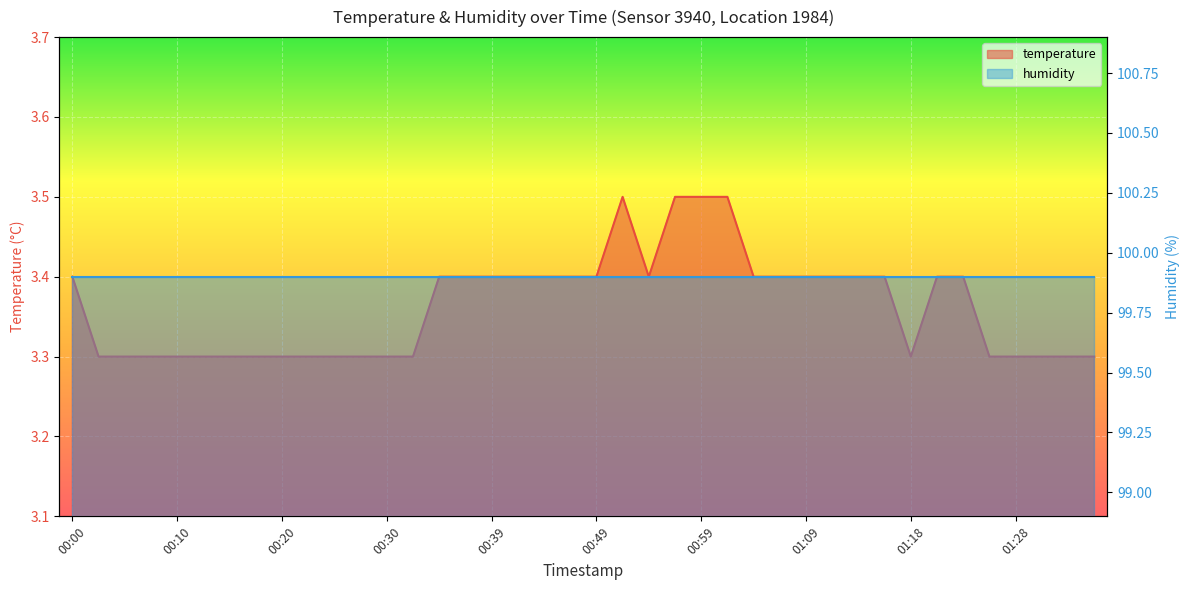

List the labels in order of value, smallest first.

00:03, 00:05, 00:08, 00:10, 00:13, 00:15, 00:18, 00:20, 00:22, 00:25, 00:27, 00:30, 00:32, 01:18, 01:26, 01:28, 01:31, 01:33, 01:36, 00:00, 00:35, 00:37, 00:39, 00:42, 00:44, 00:47, 00:49, 00:54, 01:04, 01:06, 01:09, 01:11, 01:13, 01:16, 01:21, 01:23, 00:52, 00:56, 00:59, 01:01